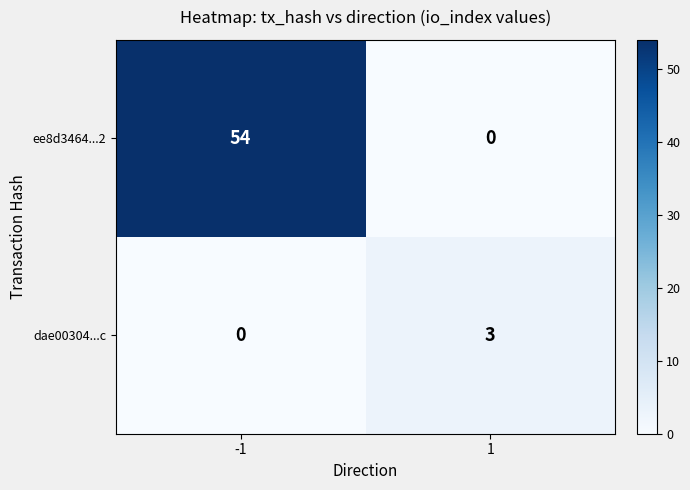

Which series has the largest total across all categories?

ee8d3464...2